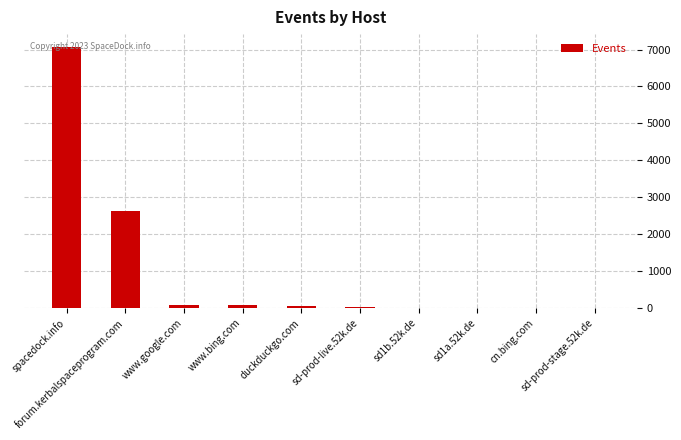

What is the greatest value displayed?

7064